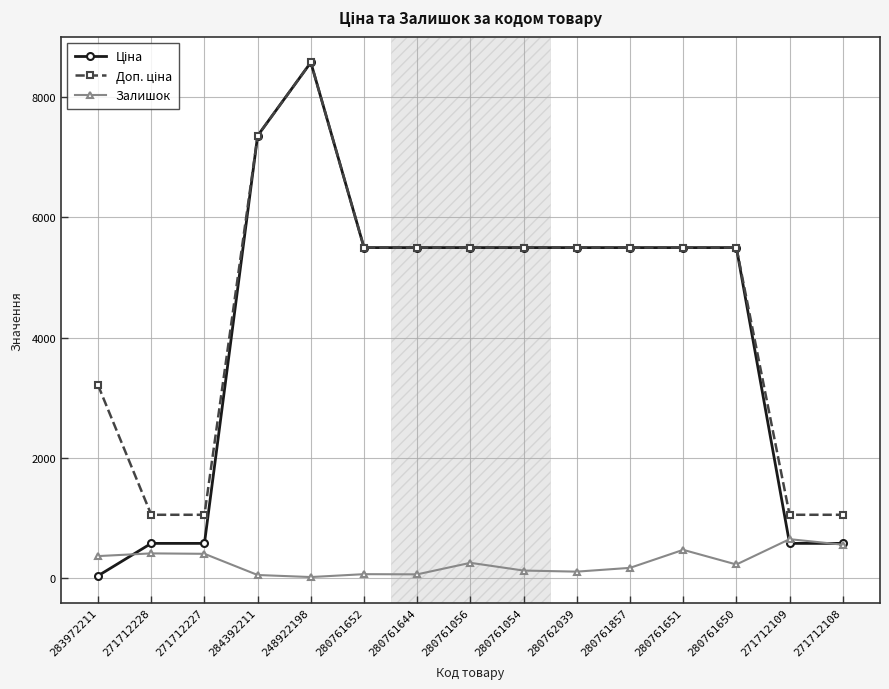

What is the value of the Залишок point at the 3rd from the left?

398.0